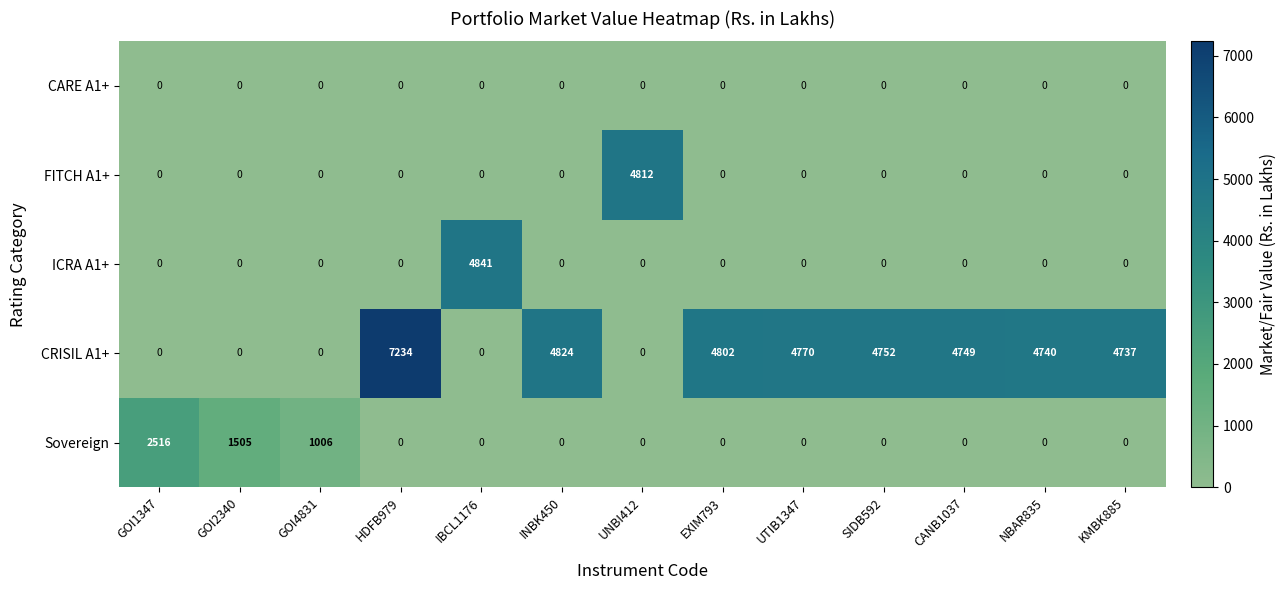

At which category does the chart reach its peak across all series?

HDFB979